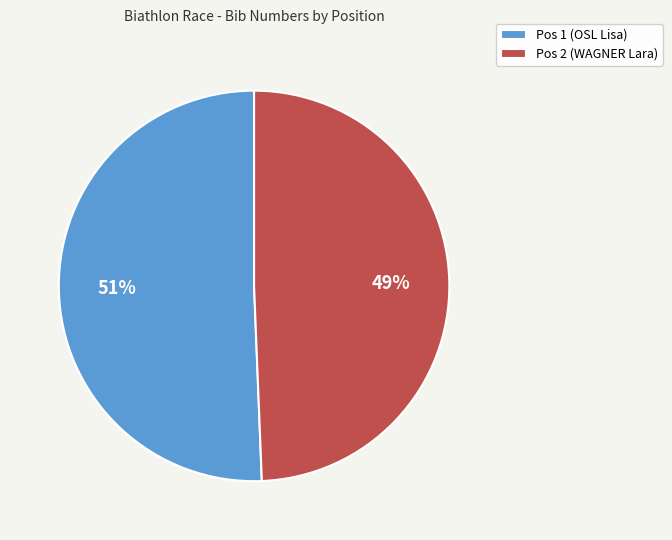

True or false: Pos 2 (WAGNER Lara) accounts for 39% of the total.

False